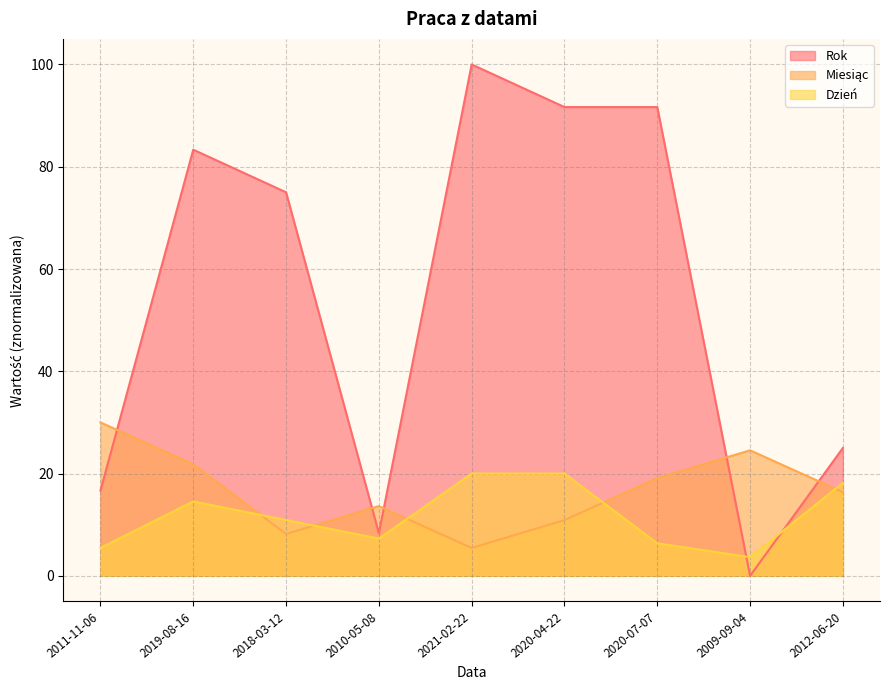

How many values in the Rok series exceed 75?

4